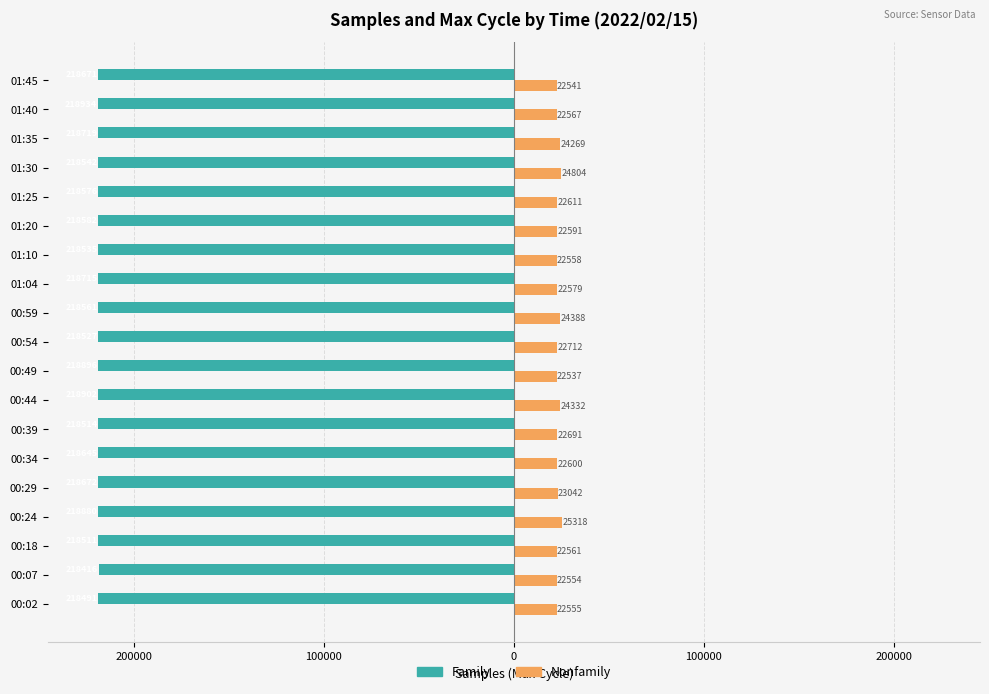

What are all the series names shown in the legend?

Family, Nonfamily